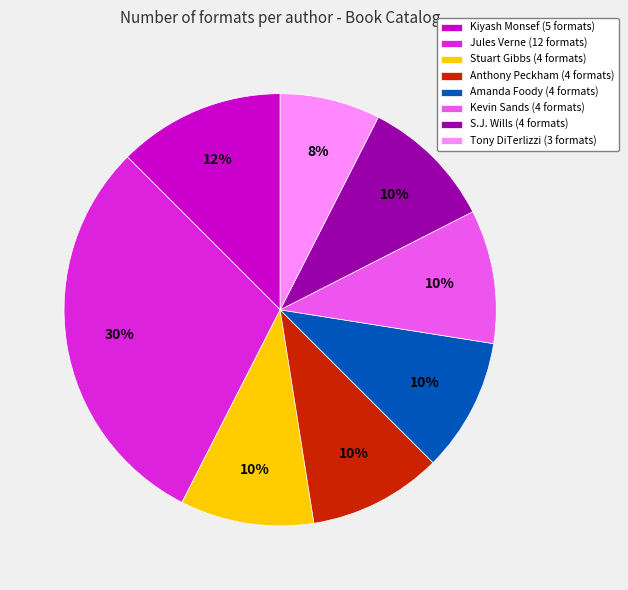

To the nearest percent, what is the difference between the Kevin Sands (4 formats) and Kiyash Monsef (5 formats) slice percentages?

2%